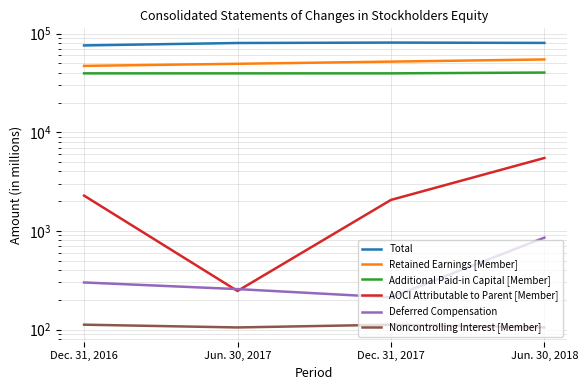

True or false: Retained Earnings [Member] and Total cross at least once.

False